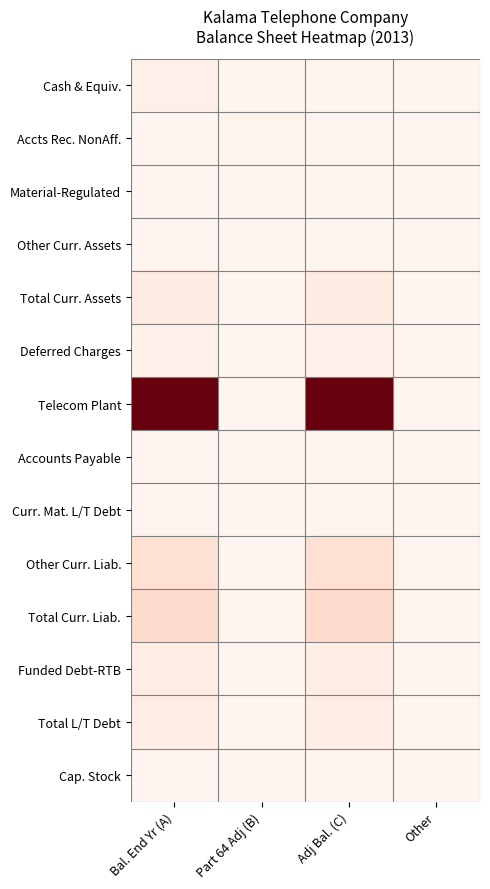

Reading right to left, extract all data points from this chart.

Cash & Equiv.: Other=0.0	Adj Bal. (C)=0.0	Part 64 Adj (B)=0.0	Bal. End Yr (A)=0.0
Accts Rec. NonAff.: Other=0.0	Adj Bal. (C)=0.0	Part 64 Adj (B)=0.0	Bal. End Yr (A)=0.0
Material-Regulated: Other=0.0	Adj Bal. (C)=0.0	Part 64 Adj (B)=0.0	Bal. End Yr (A)=0.0
Other Curr. Assets: Other=0.0	Adj Bal. (C)=0.0	Part 64 Adj (B)=0.0	Bal. End Yr (A)=0.0
Total Curr. Assets: Other=0.0	Adj Bal. (C)=0.1	Part 64 Adj (B)=0.0	Bal. End Yr (A)=0.1
Deferred Charges: Other=0.0	Adj Bal. (C)=0.0	Part 64 Adj (B)=0.0	Bal. End Yr (A)=0.0
Telecom Plant: Other=0.0	Adj Bal. (C)=1.0	Part 64 Adj (B)=0.0	Bal. End Yr (A)=1.0
Accounts Payable: Other=0.0	Adj Bal. (C)=0.0	Part 64 Adj (B)=0.0	Bal. End Yr (A)=0.0
Curr. Mat. L/T Debt: Other=0.0	Adj Bal. (C)=0.0	Part 64 Adj (B)=0.0	Bal. End Yr (A)=0.0
Other Curr. Liab.: Other=0.0	Adj Bal. (C)=0.1	Part 64 Adj (B)=0.0	Bal. End Yr (A)=0.1
Total Curr. Liab.: Other=0.0	Adj Bal. (C)=0.1	Part 64 Adj (B)=0.0	Bal. End Yr (A)=0.1
Funded Debt-RTB: Other=0.0	Adj Bal. (C)=0.0	Part 64 Adj (B)=0.0	Bal. End Yr (A)=0.0
Total L/T Debt: Other=0.0	Adj Bal. (C)=0.0	Part 64 Adj (B)=0.0	Bal. End Yr (A)=0.0
Cap. Stock: Other=0.0	Adj Bal. (C)=0.0	Part 64 Adj (B)=0.0	Bal. End Yr (A)=0.0